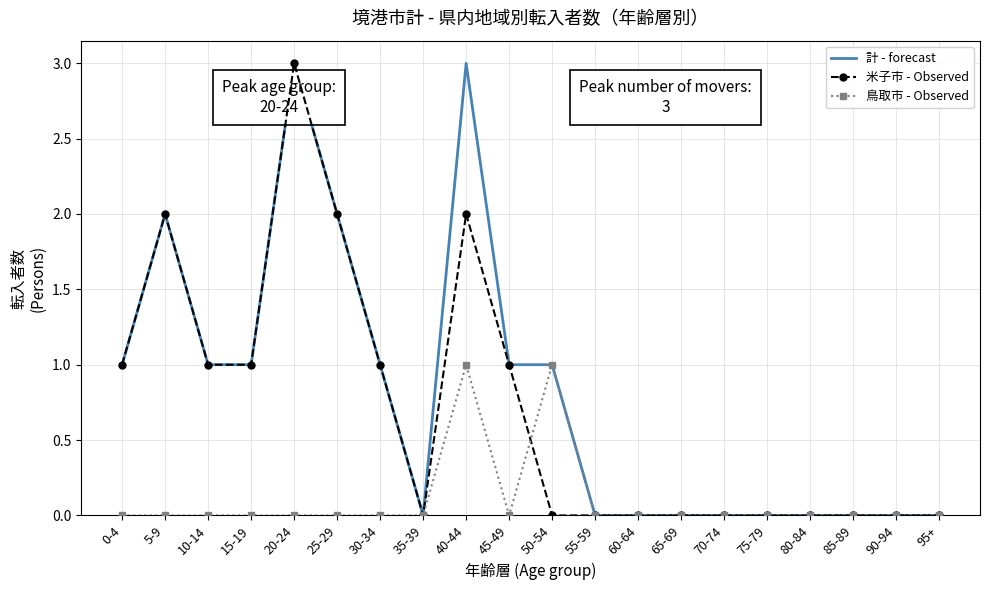

What position from the right is 70-74?

6